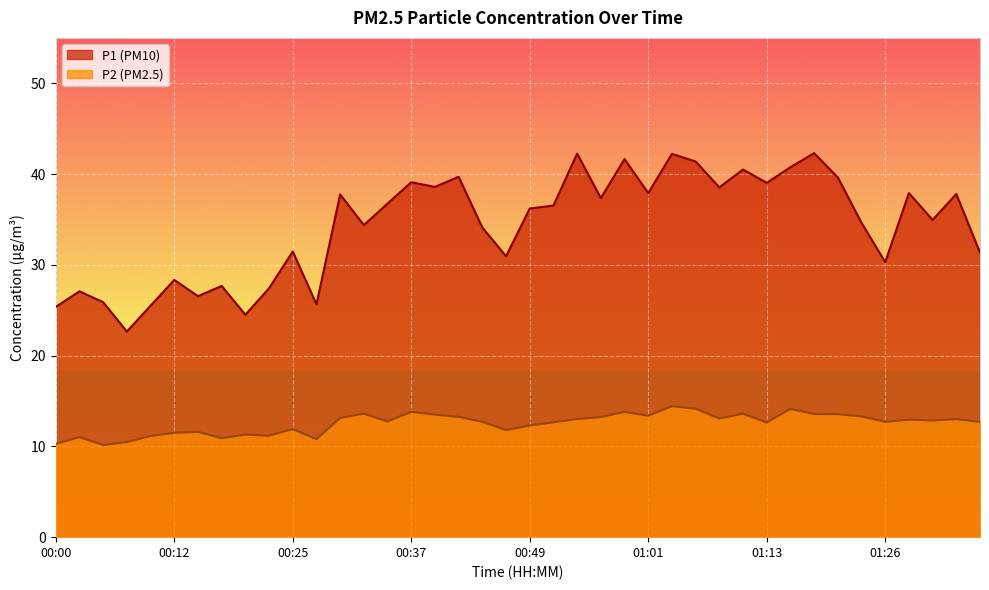

What is the average value of the P2 series?

12.5